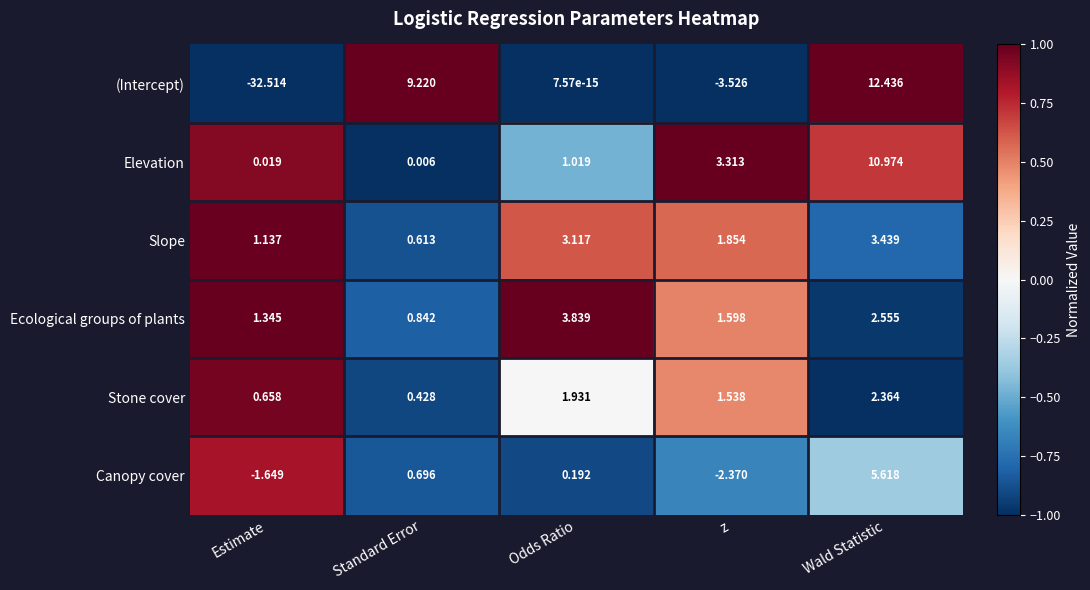

Which series has the largest range (max minus min)?

(Intercept)